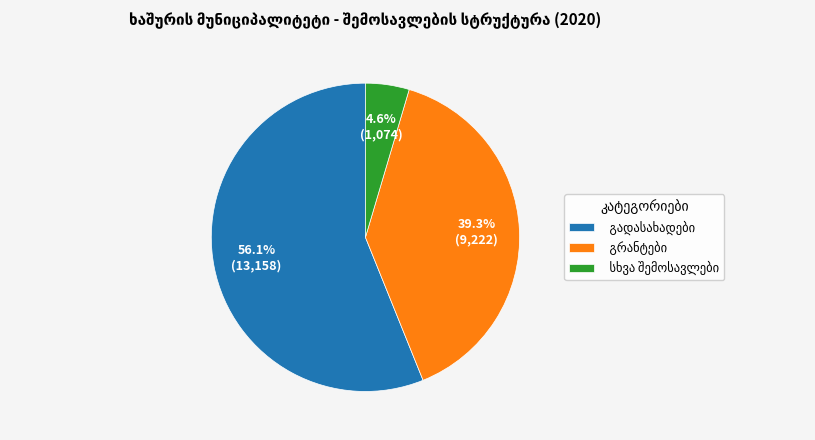

Is there any slice that represents more than half of the pie?

Yes